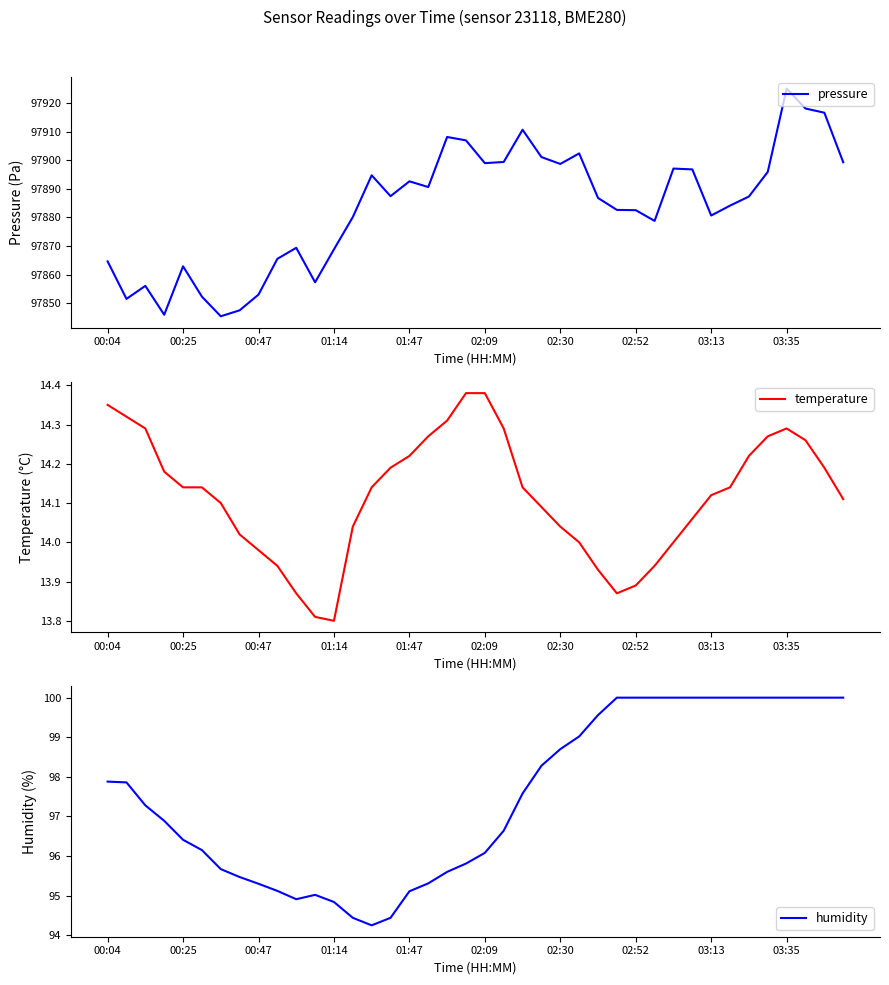

True or false: humidity and temperature intersect in this chart.

False